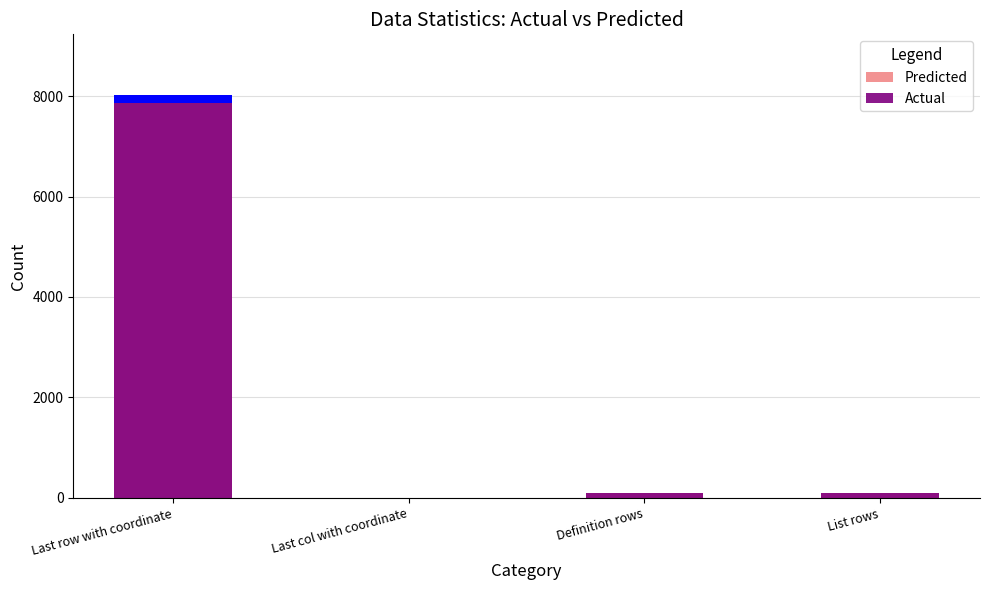

True or false: Predicted has a value of 100 at Definition rows.

True